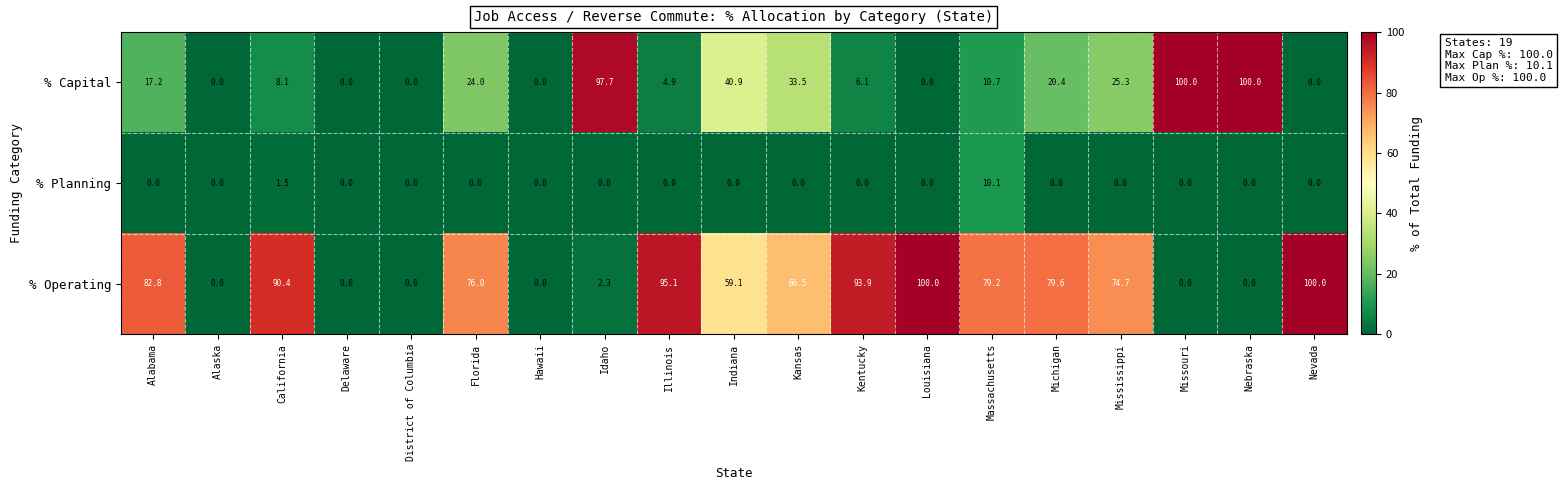

The % Capital series shows 17.2 at Alabama. True or false?

True